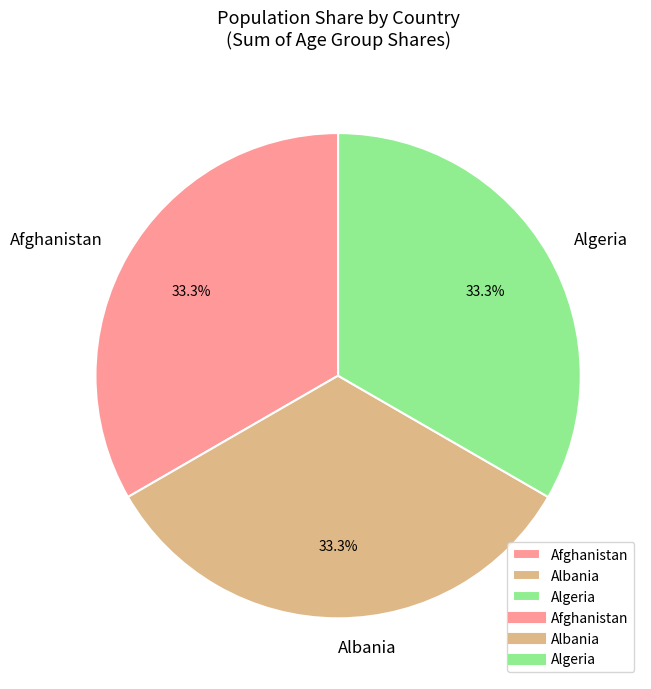

Is the sum of Algeria and Albania greater than half?

Yes